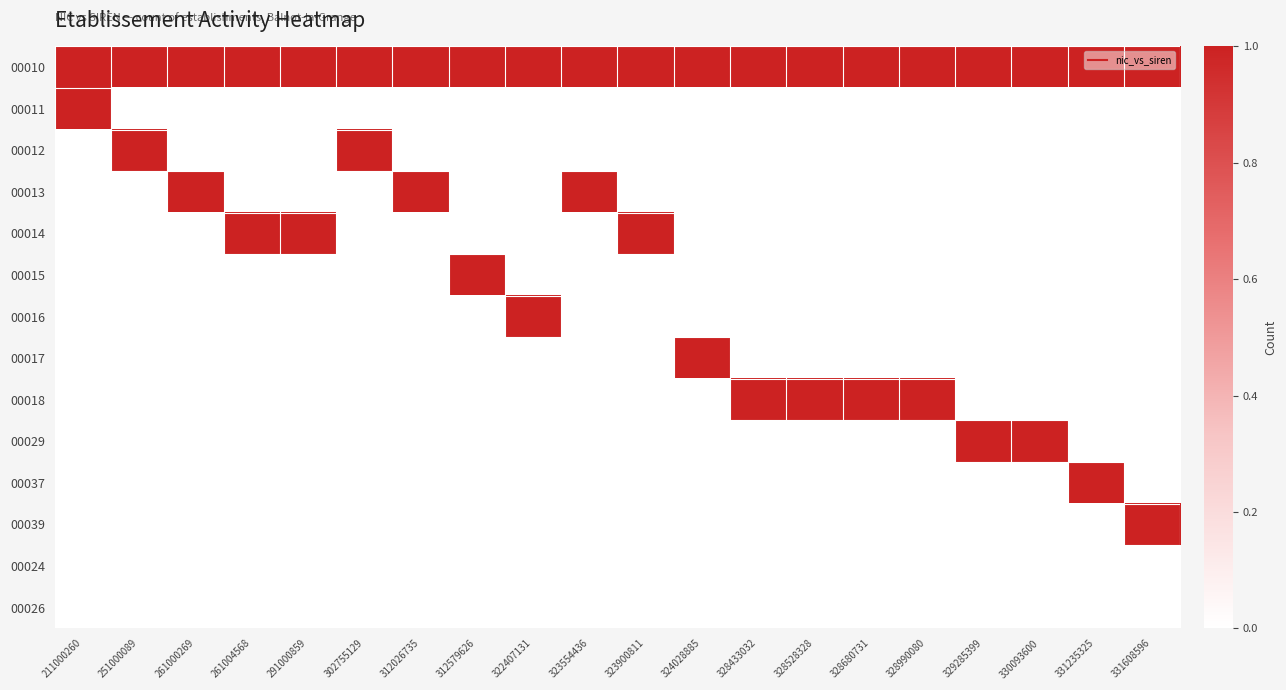

Which category has the lowest value across all series?

251000089